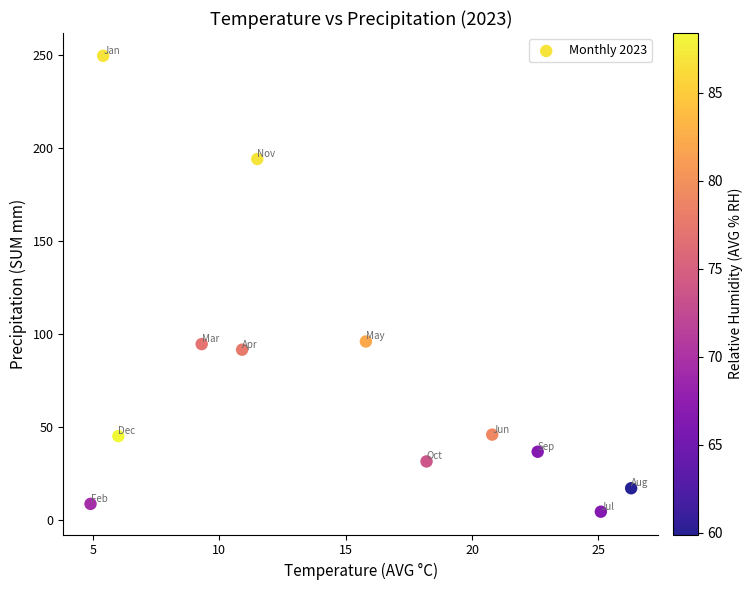

What is the range of X values (max minus min)?

21.4